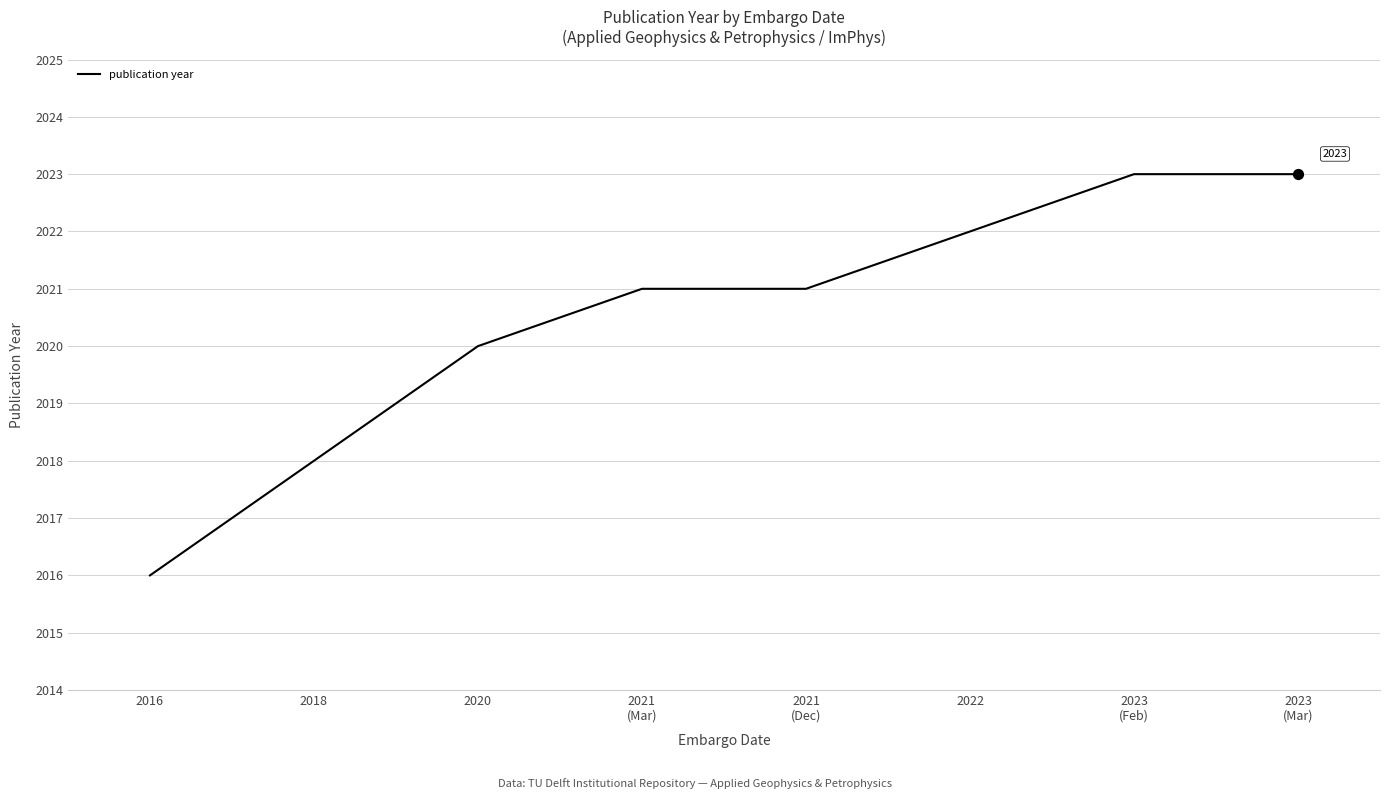

What is the change in value from 2018 to 2023
(Feb)?

+5